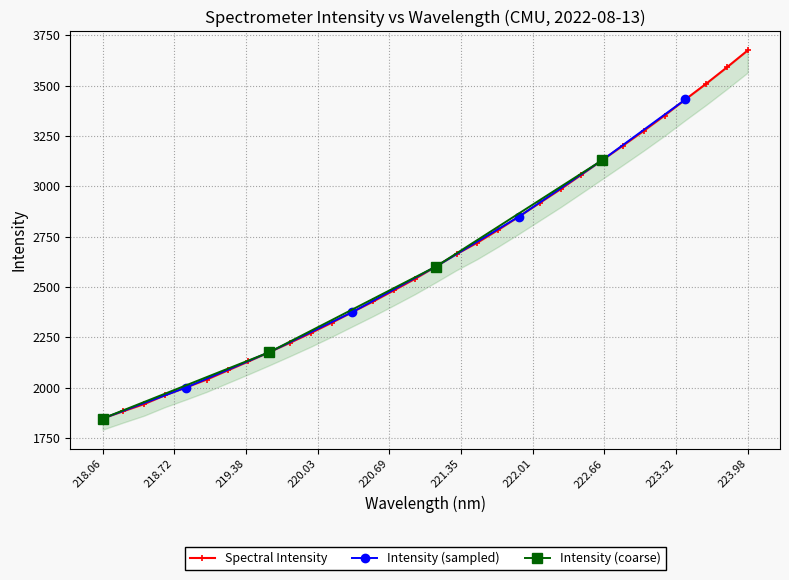

What position from the right is 218.2508?

31